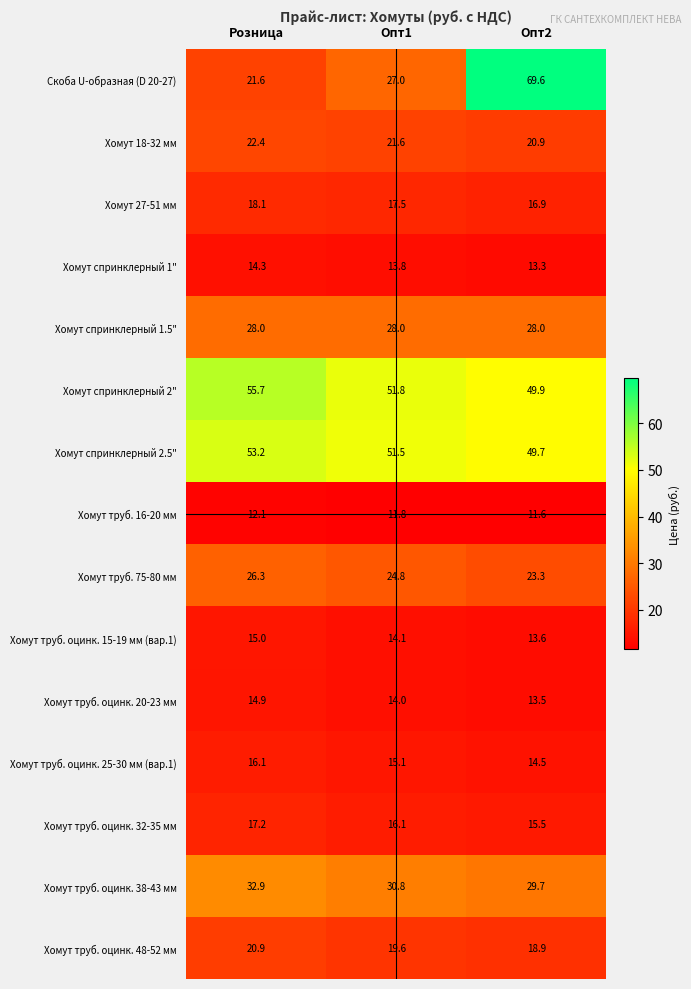

Which series changed the most between Опт1 and Опт2?

Скоба U-образная (D 20-27)